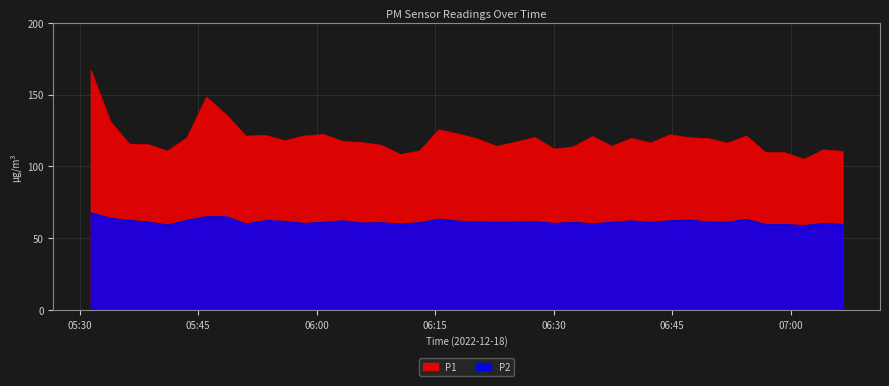

Is the value of P1 at 2022-12-18T06:00:52 greater than the value of P2 at 2022-12-18T06:20:20?

Yes